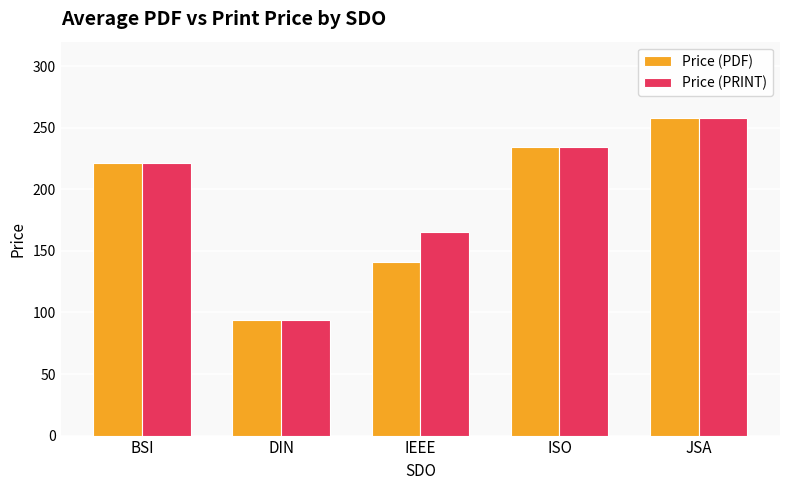

Which series has the largest total across all categories?

Price (PRINT)